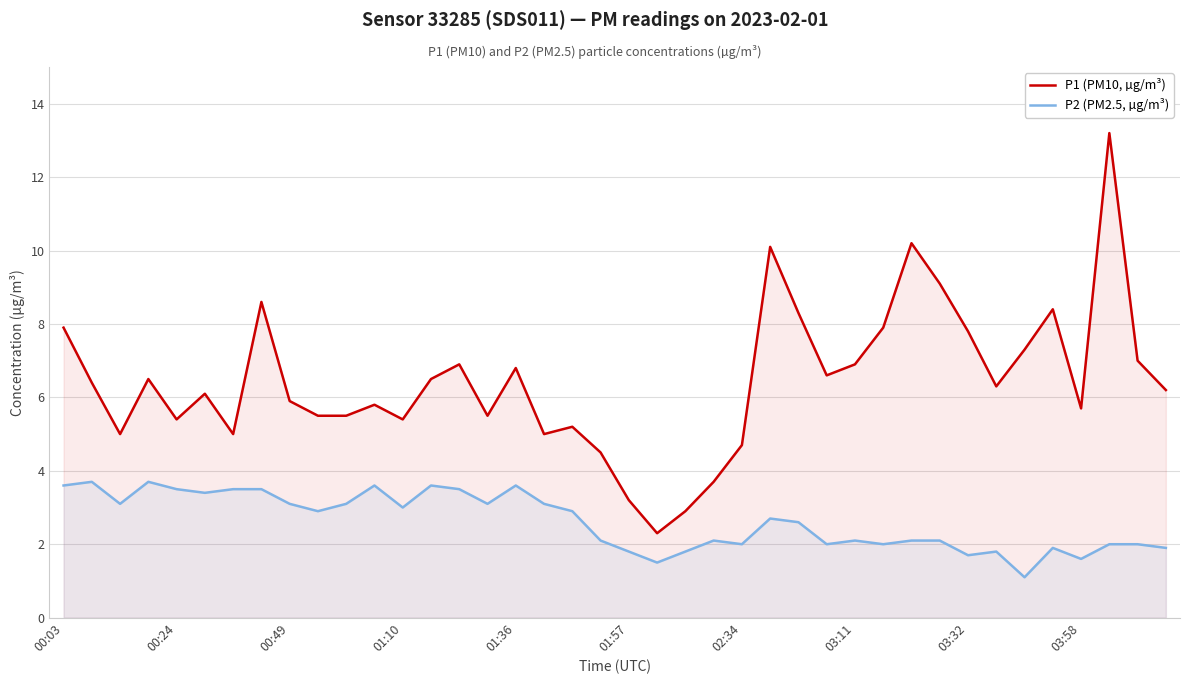

How many categories are shown in the chart?

40